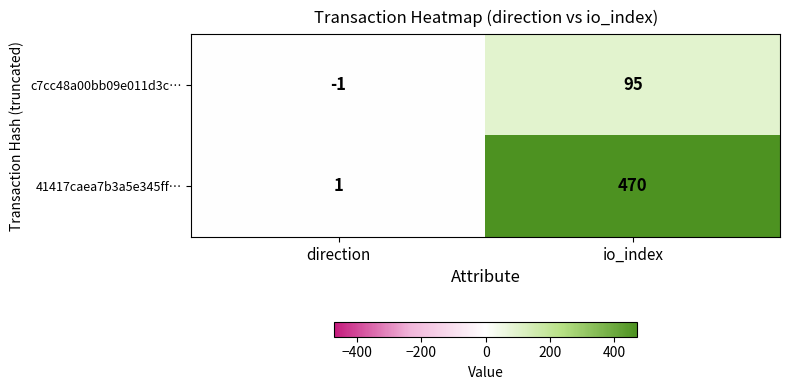

Which label corresponds to the largest value in the chart?

io_index